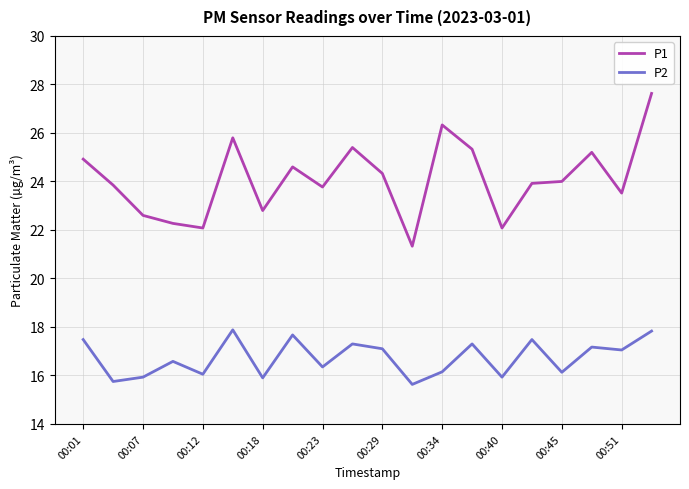

Which series has the largest total across all categories?

P1